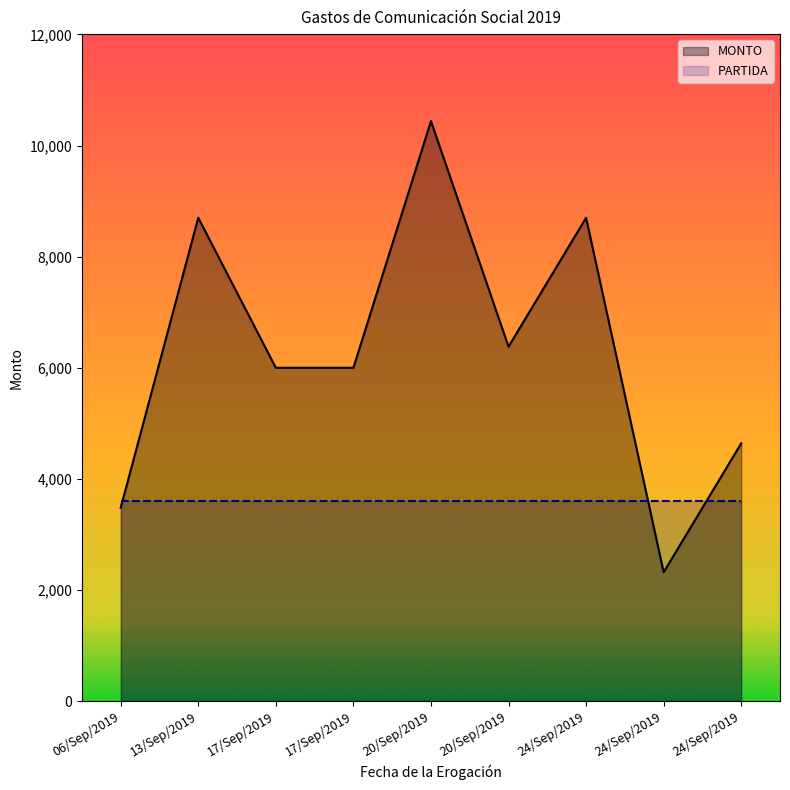

Which series has the largest total across all categories?

MONTO